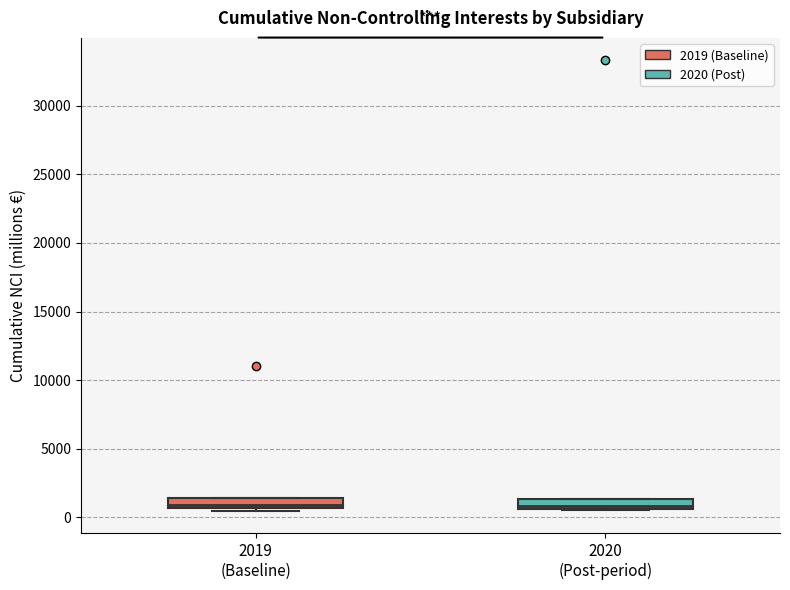

Where does the median line of the box for 2019 (Baseline) sit on the y-axis? The values are not printed on the chart, so give them approximately, as read against the axis.

1000